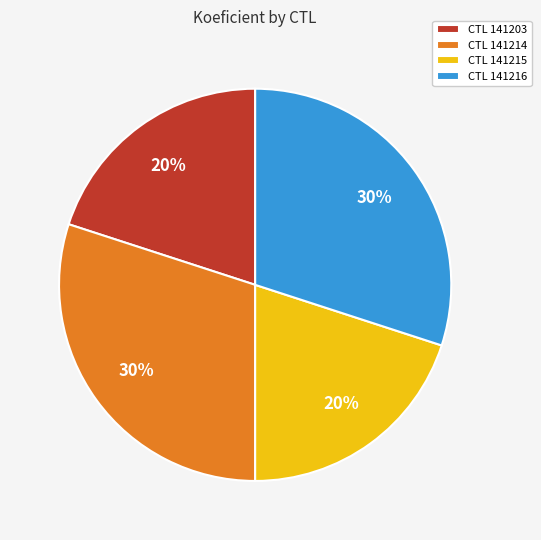

How many slices are in this pie chart?

4